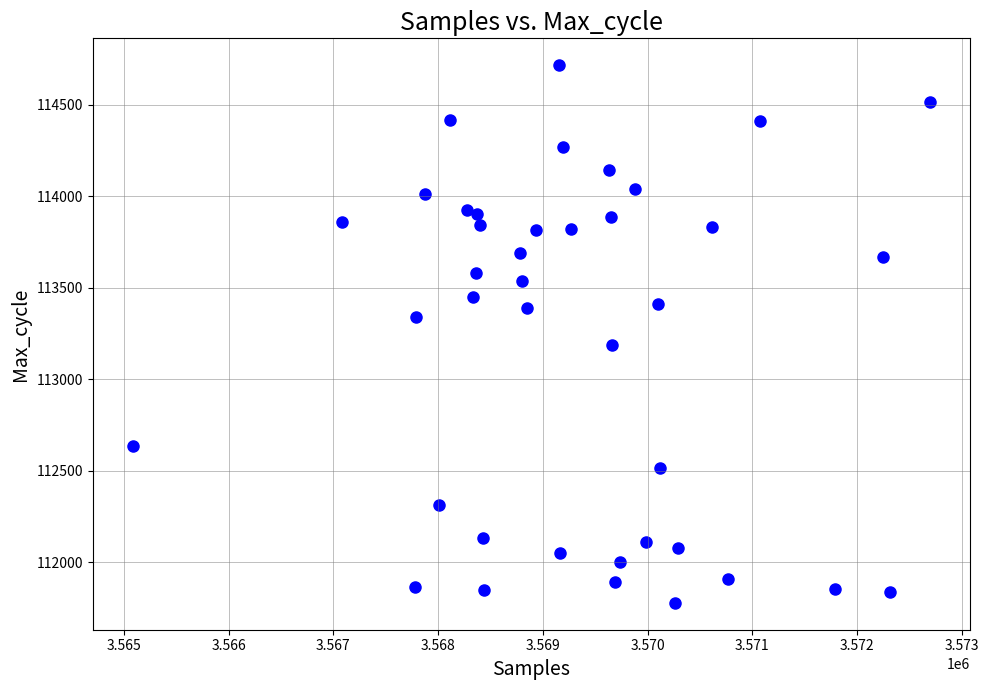

What is the range of Y values (max minus min)?

2939